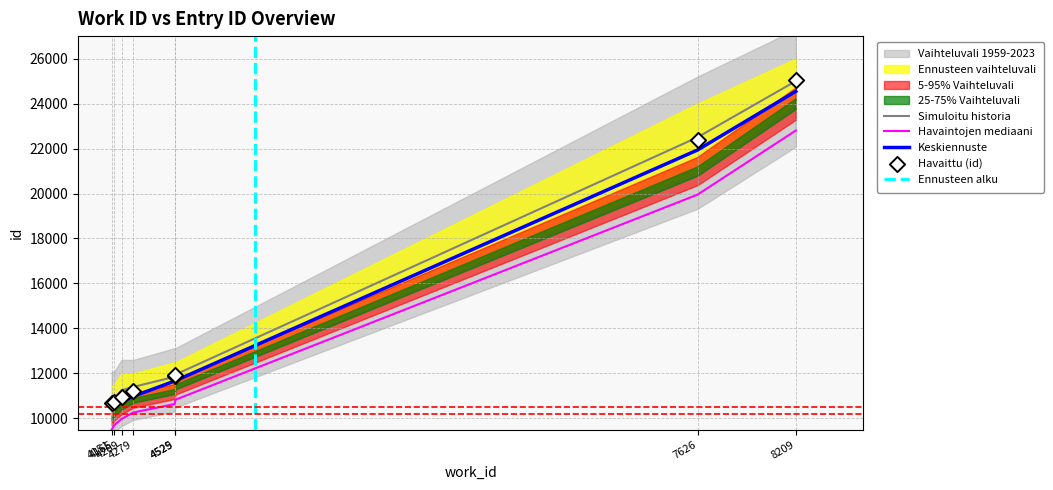

Which has a higher value, 4165 or 4529?

4529